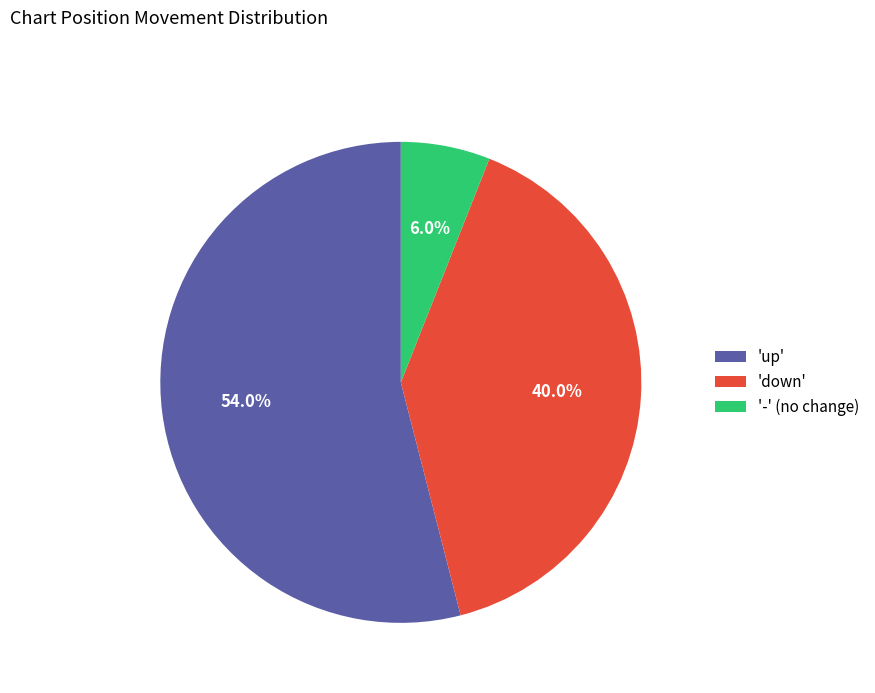

Count the number of slices in the pie.

3